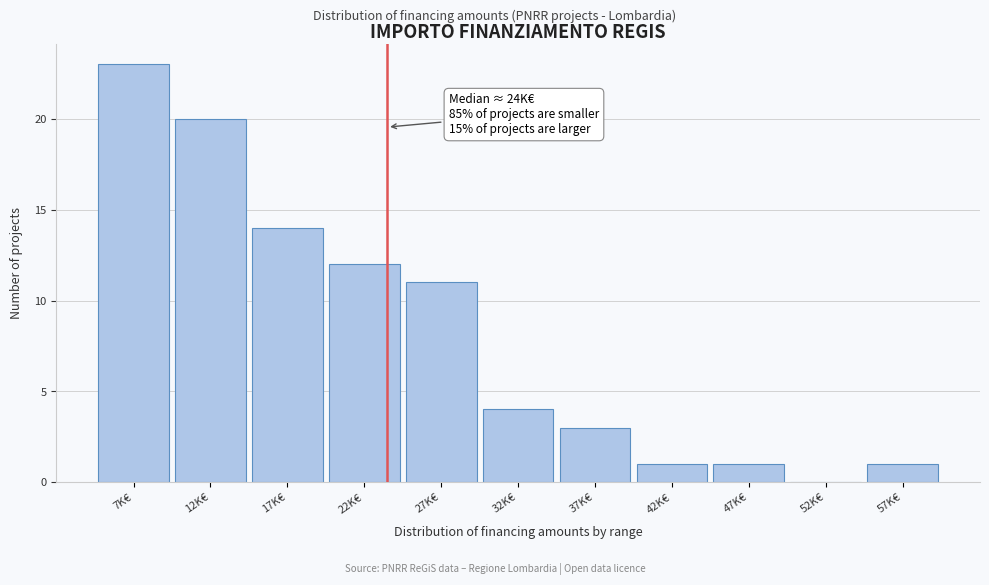

Reading left to right, list all the values displayed in this chart.

7K€=23	12K€=20	17K€=14	22K€=12	27K€=11	32K€=4	37K€=3	42K€=1	47K€=1	52K€=0	57K€=1